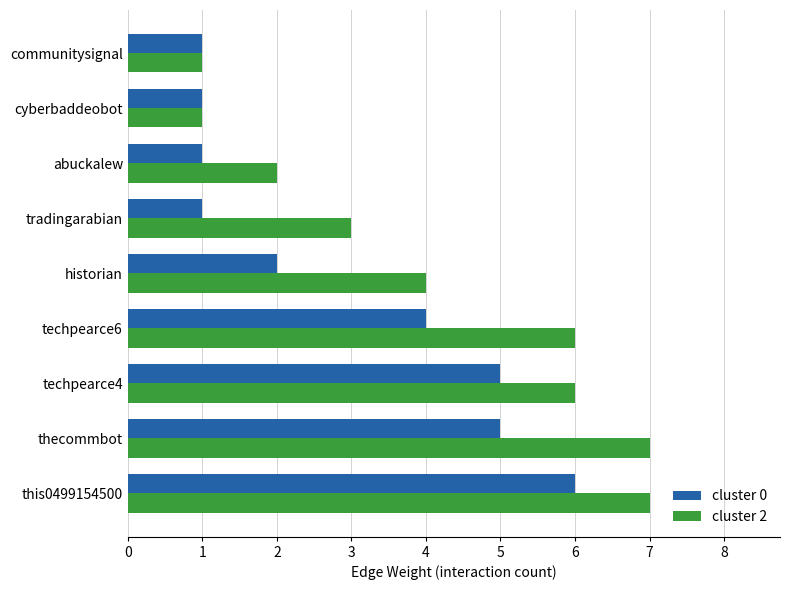

Is it true that cluster 2 equals 11 at techpearce6?

False